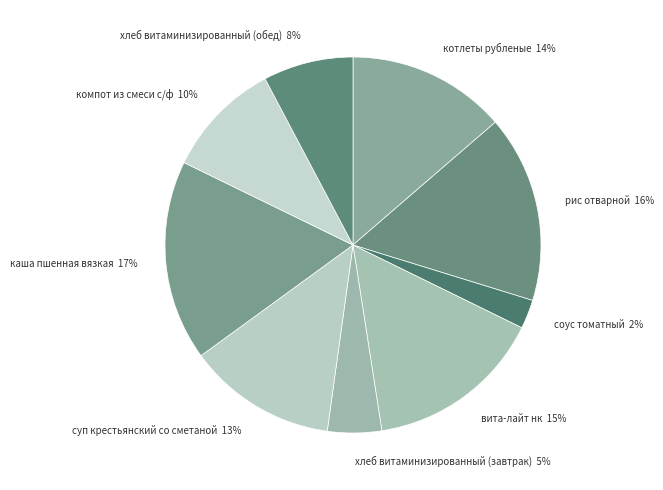

How many segments does this pie chart have?

9